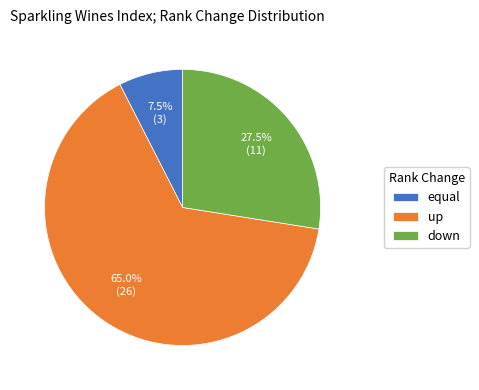

Approximately how many times larger is the value at up compared to down?

2.4